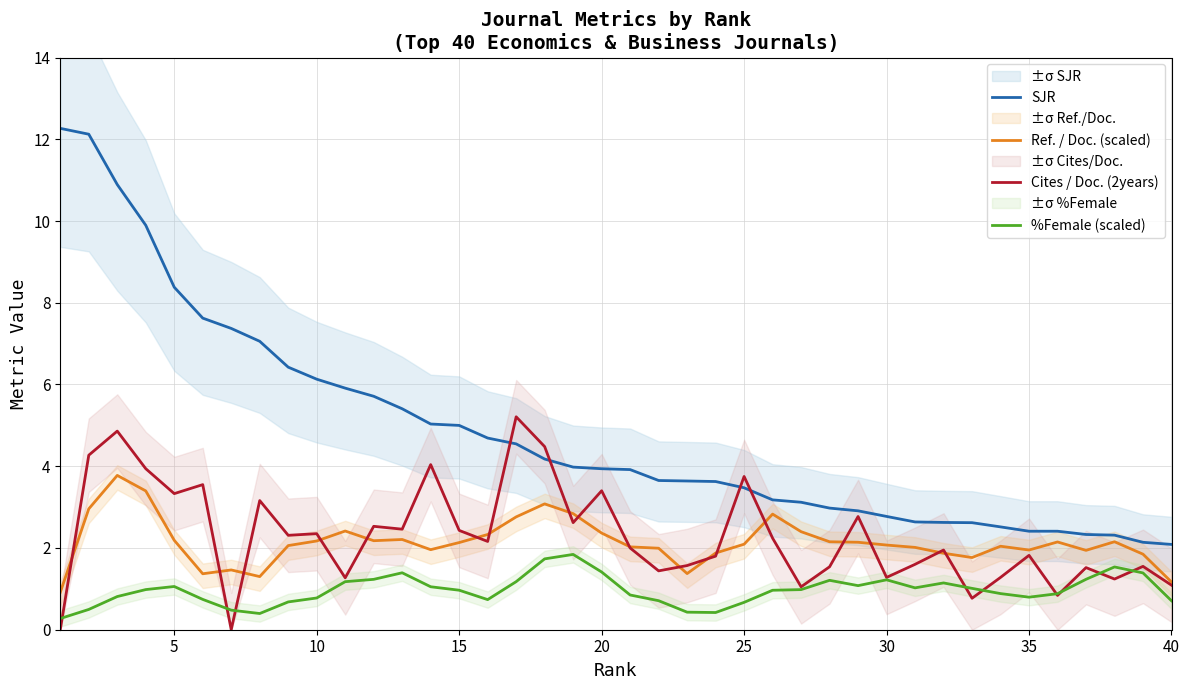

What is the highest value of the %Female (scaled) series?

1.8